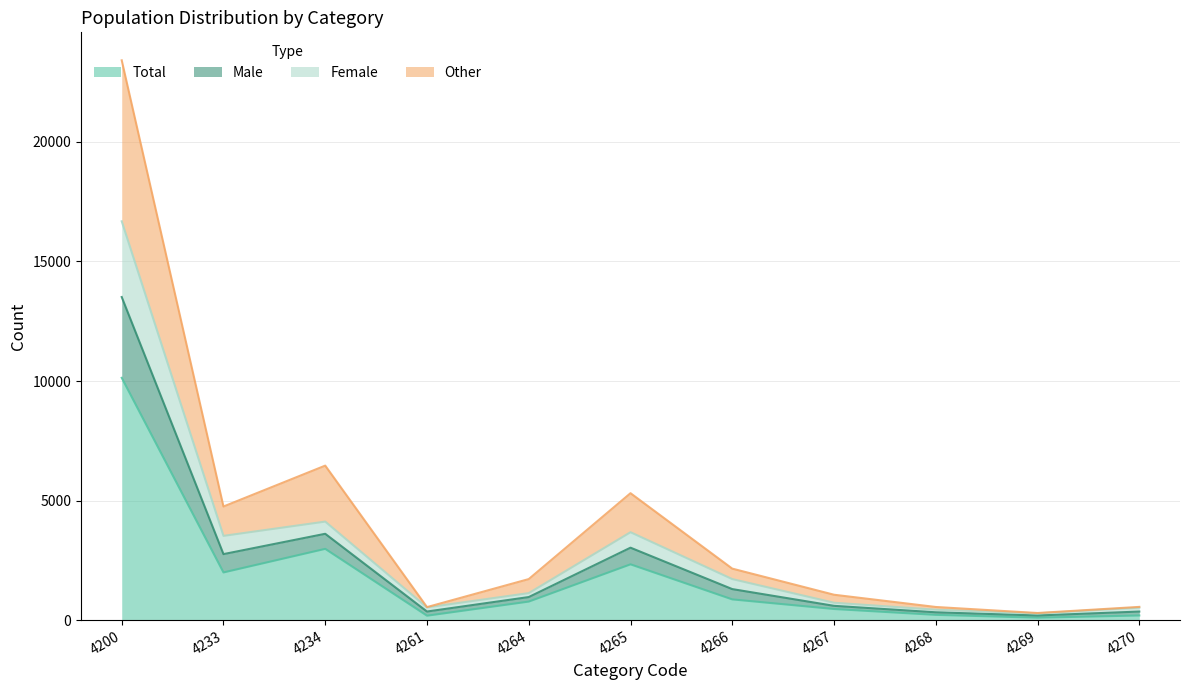

Between 4233 and 4270, which is larger?

4233